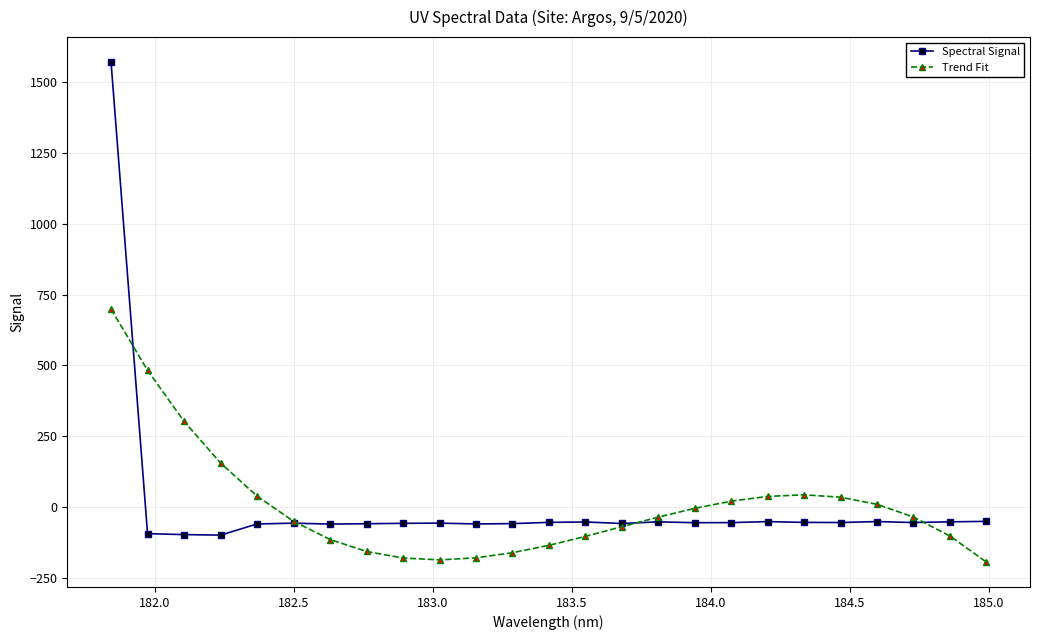

What is the maximum value shown in the chart?

1571.7